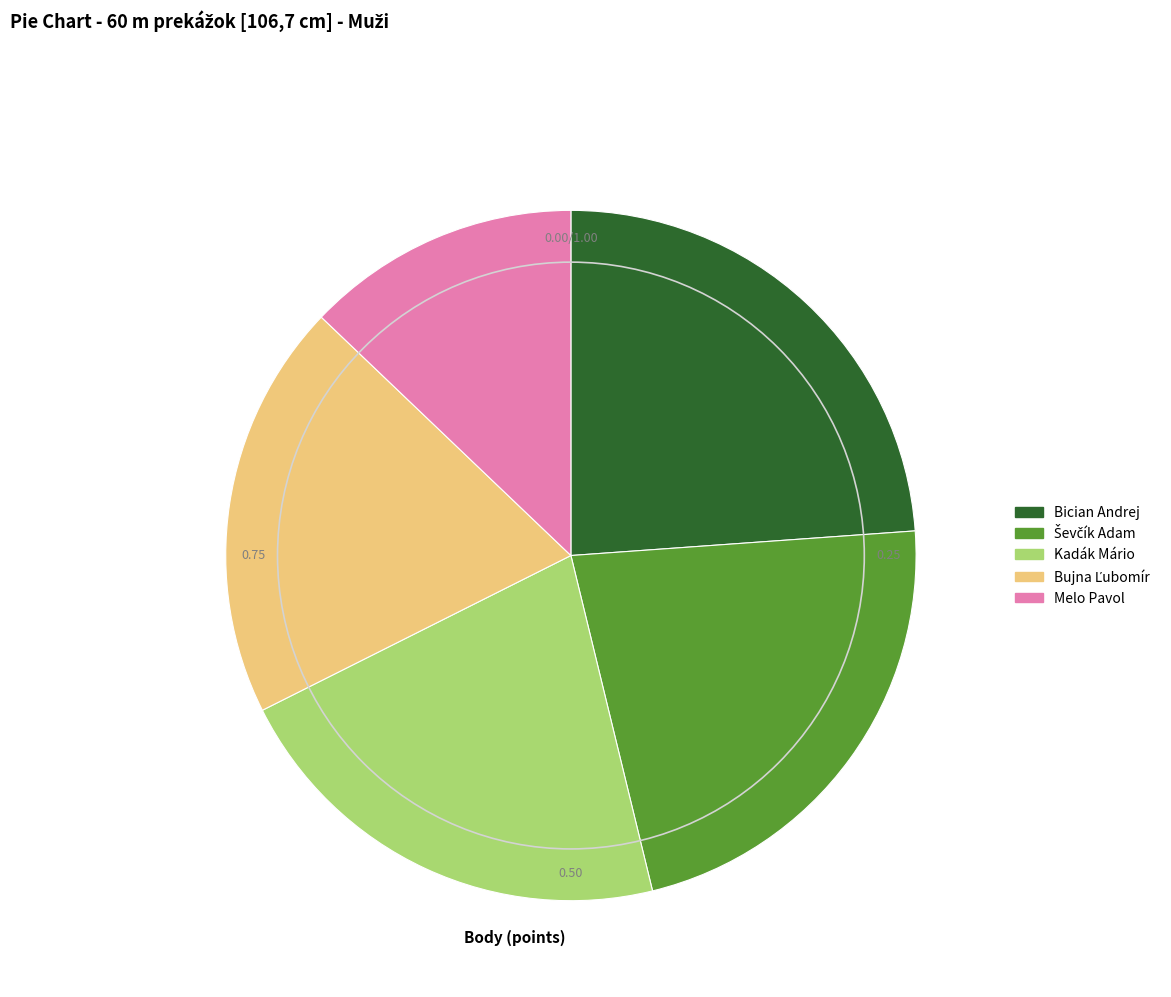

What is the smallest slice in the pie chart?

Melo Pavol